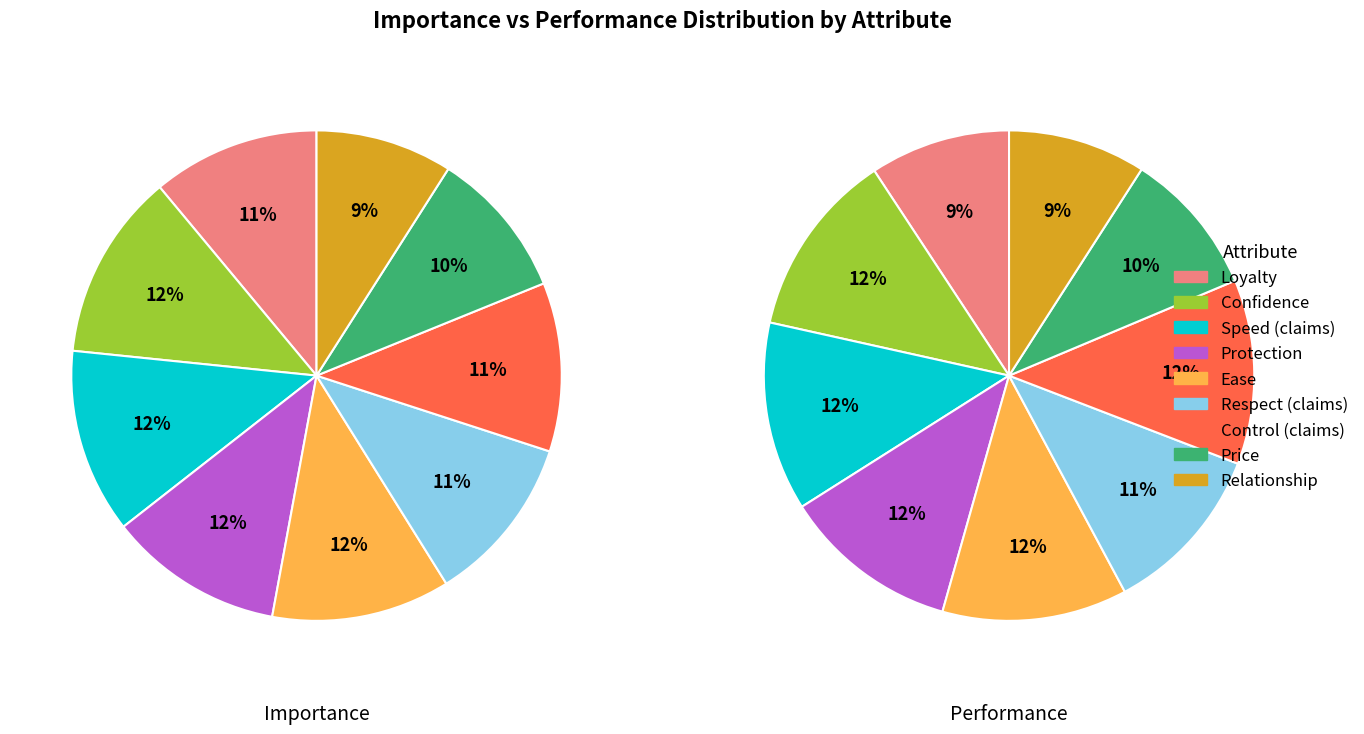

The Loyalty slice represents 9% of the pie. True or false?

True